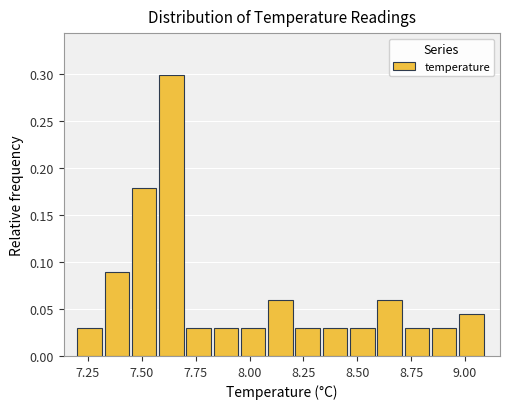

Read against the x-axis, roughly where is the centre of the tallest bar?

7.65